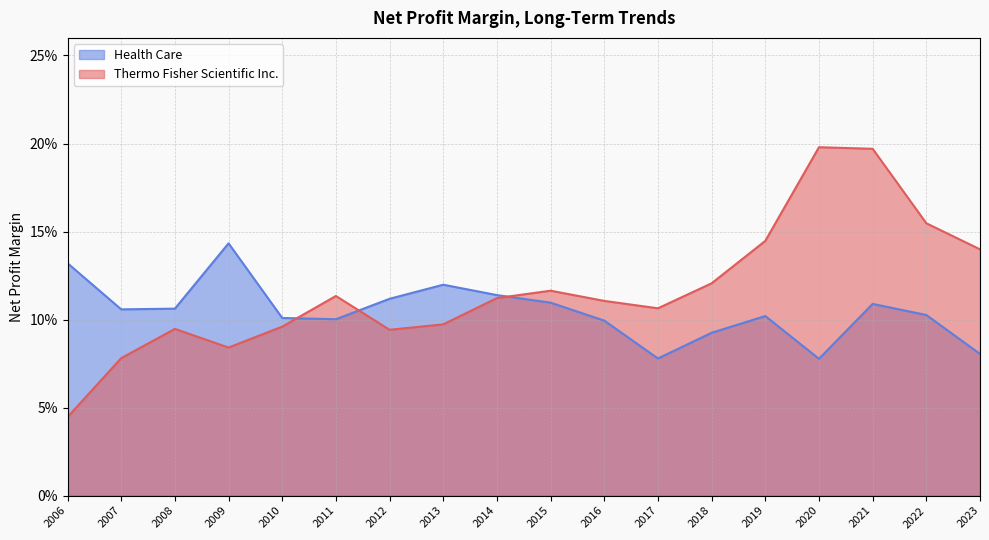

How many intersections are there between Thermo Fisher Scientific Inc. and Health Care?

3